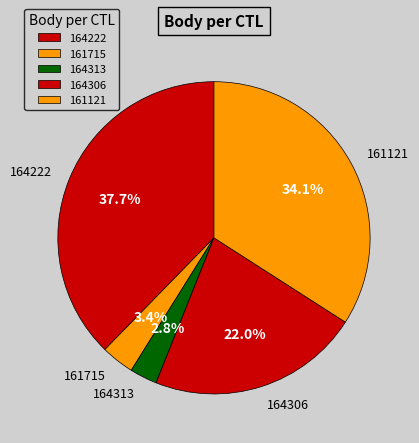

To the nearest percent, what portion does 164313 represent?

3%